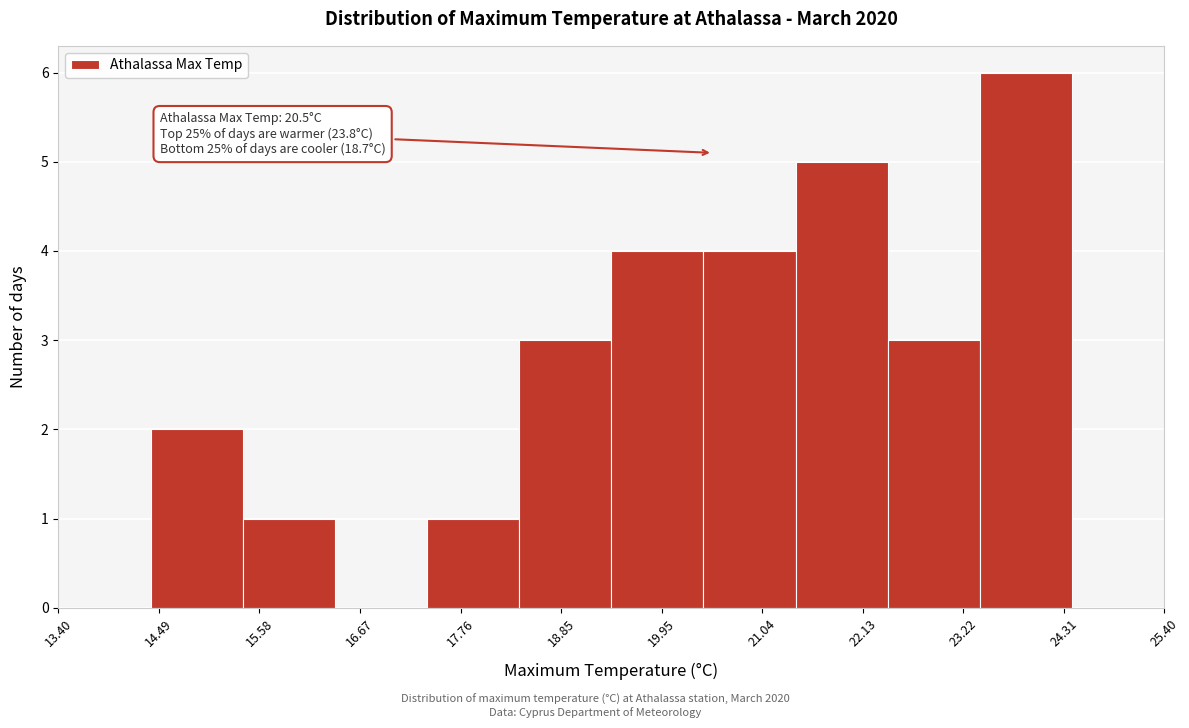

Over which range of the x-axis is the bar tallest?

23.4 to 24.4